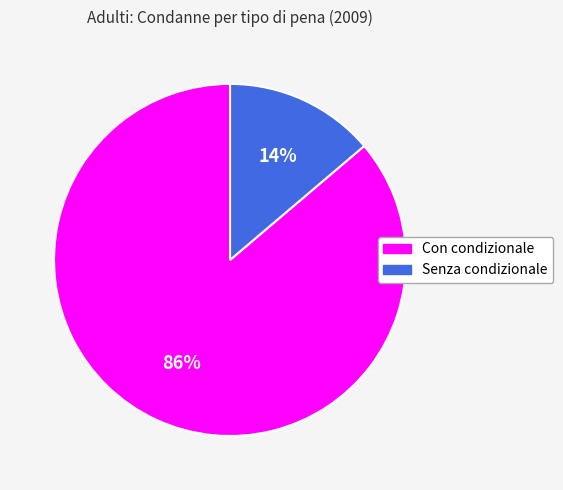

Does any single category account for the majority?

Yes